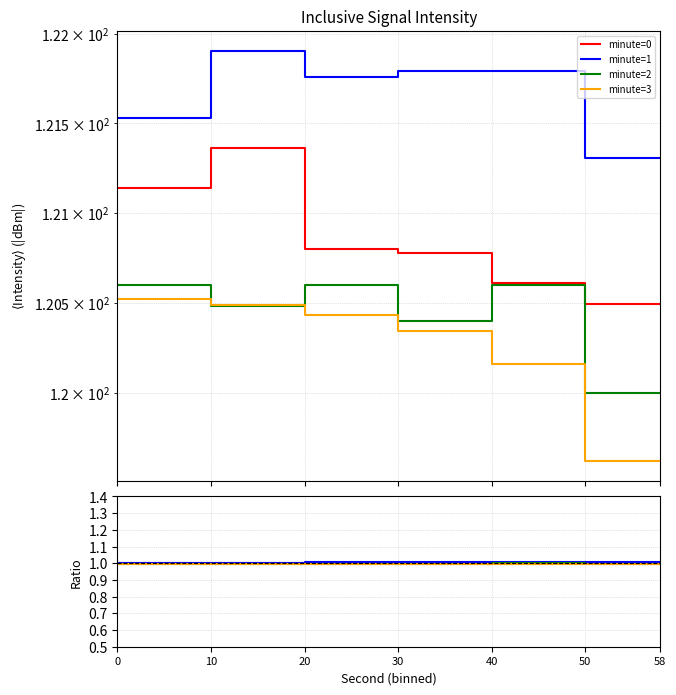

What is the value of the minute=2 bar at the 1st from the left?

1.0